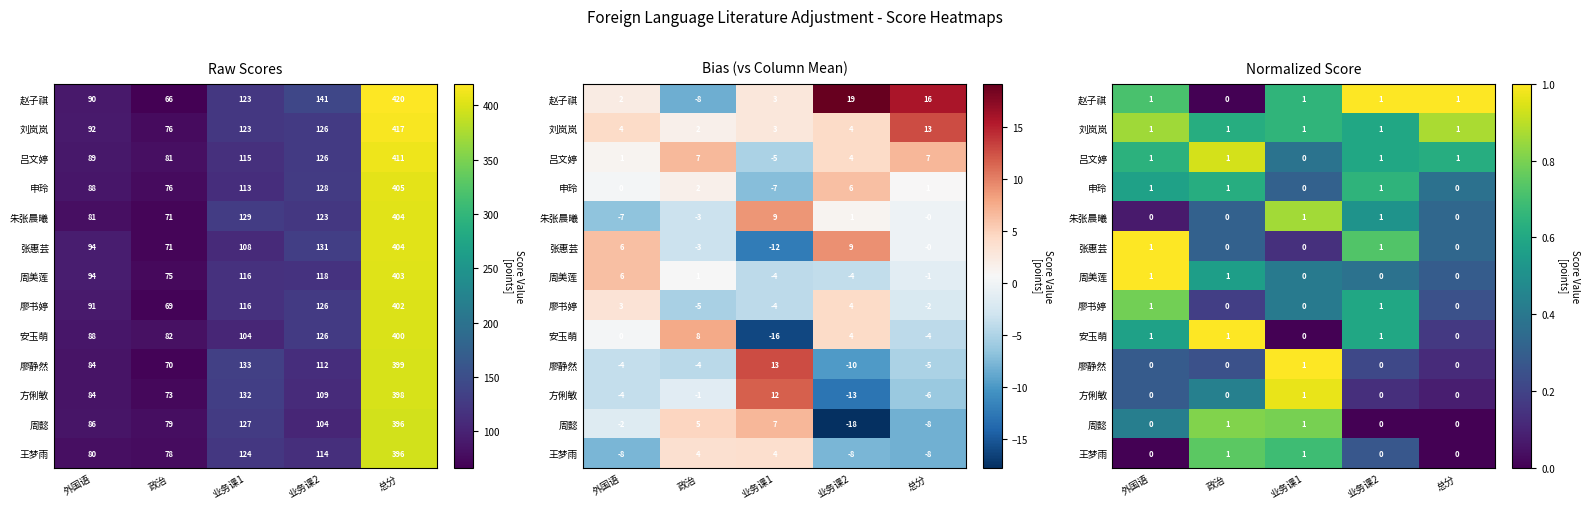

At which category is the sum across all series the highest?

业务课1